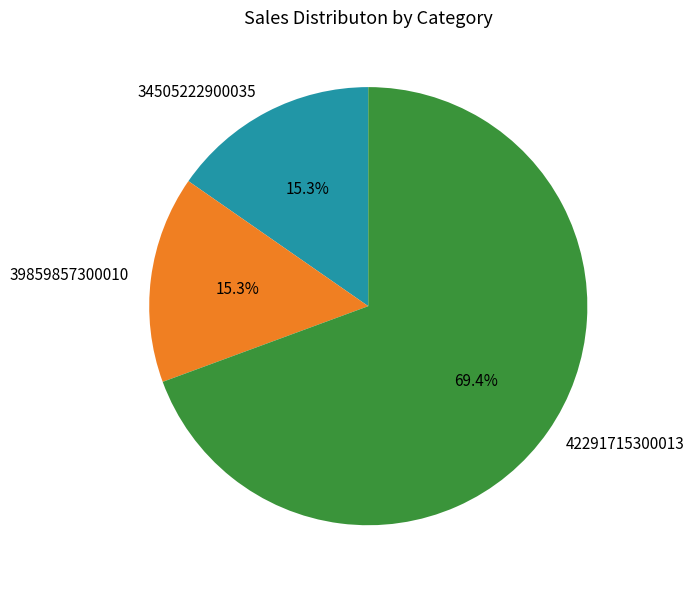

Count the number of slices in the pie.

3